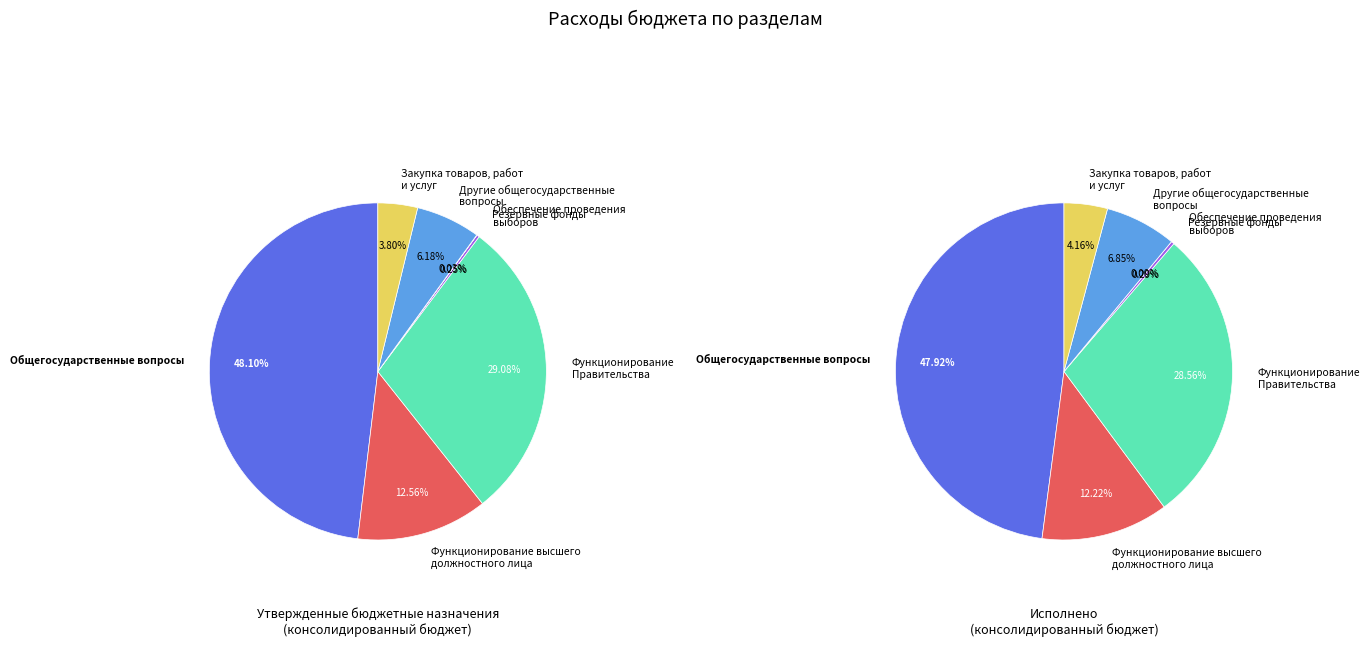

To the nearest percent, what is the difference between the Другие общегосударственные
вопросы and Функционирование высшего
должностного лица slice percentages?

5%